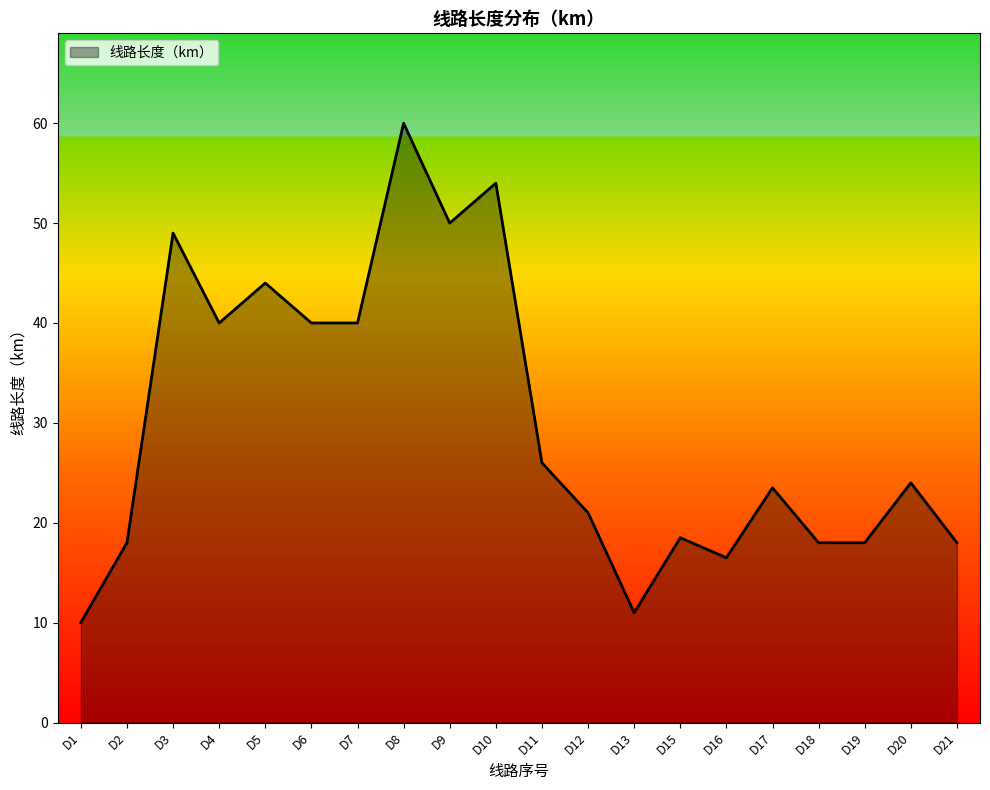

Between D18 and D6, which is larger?

D6